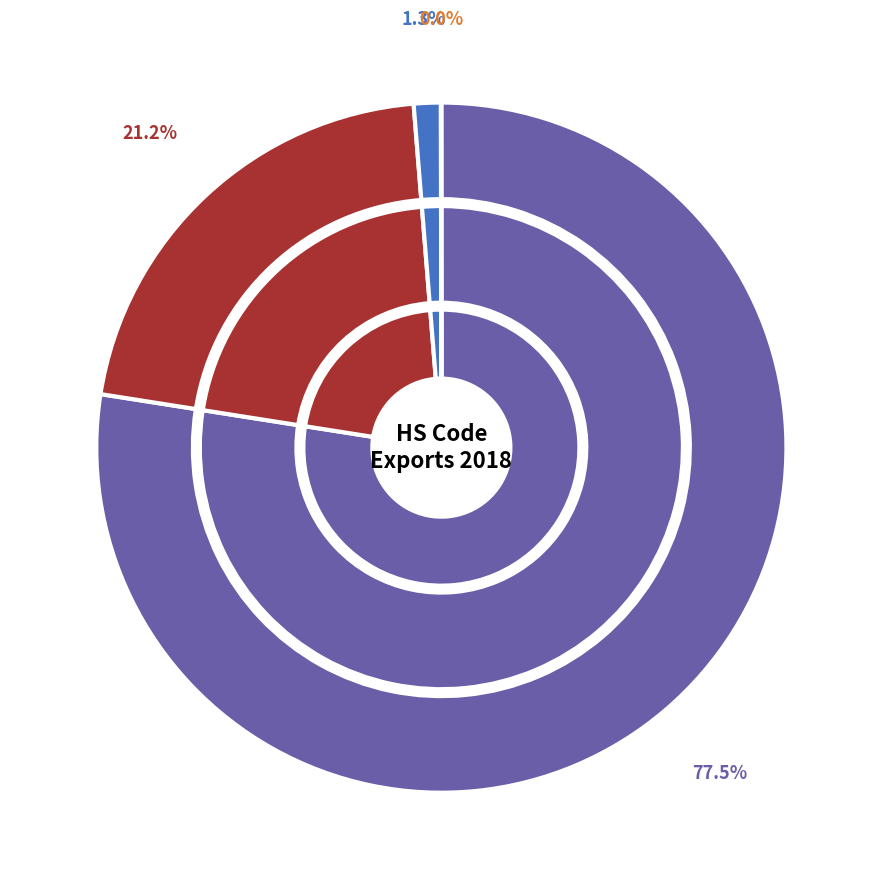

How many slices are in this pie chart?

12